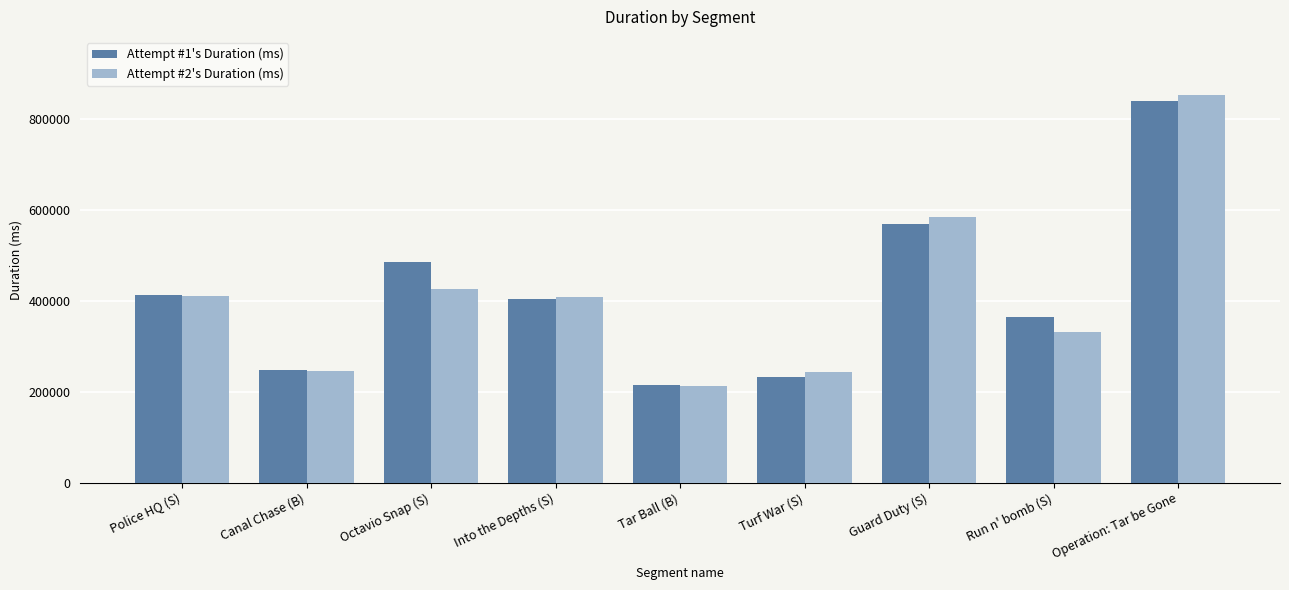

What is the difference between the Attempt #2's Duration (ms) values at Police HQ (S) and Canal Chase (B)?

164332